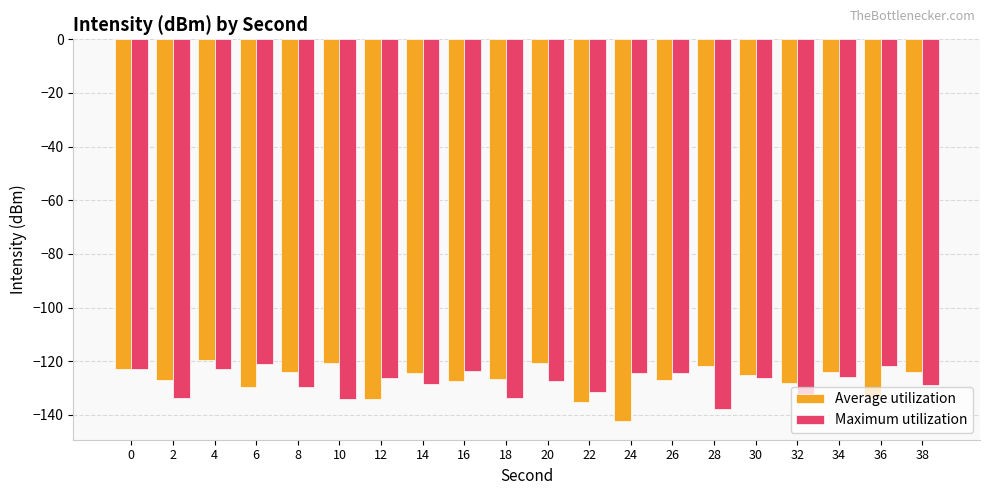

Does the chart contain any negative values?

Yes